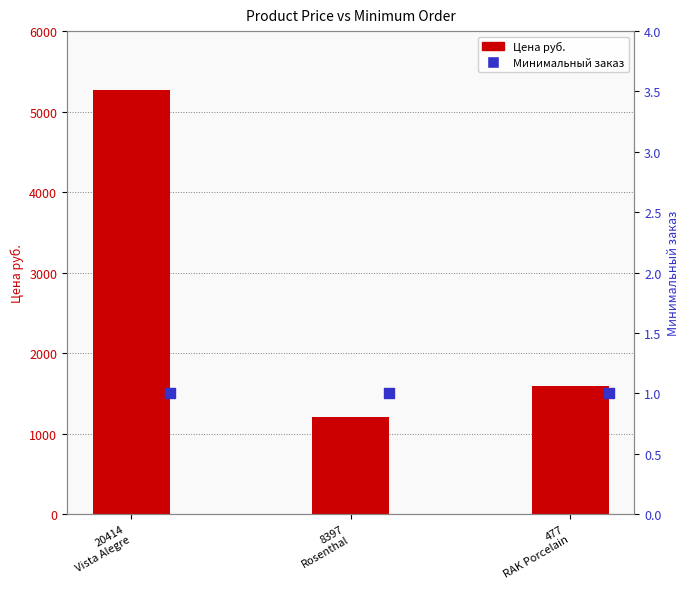

What is the total value across all series at 477
RAK Porcelain?

1591.0